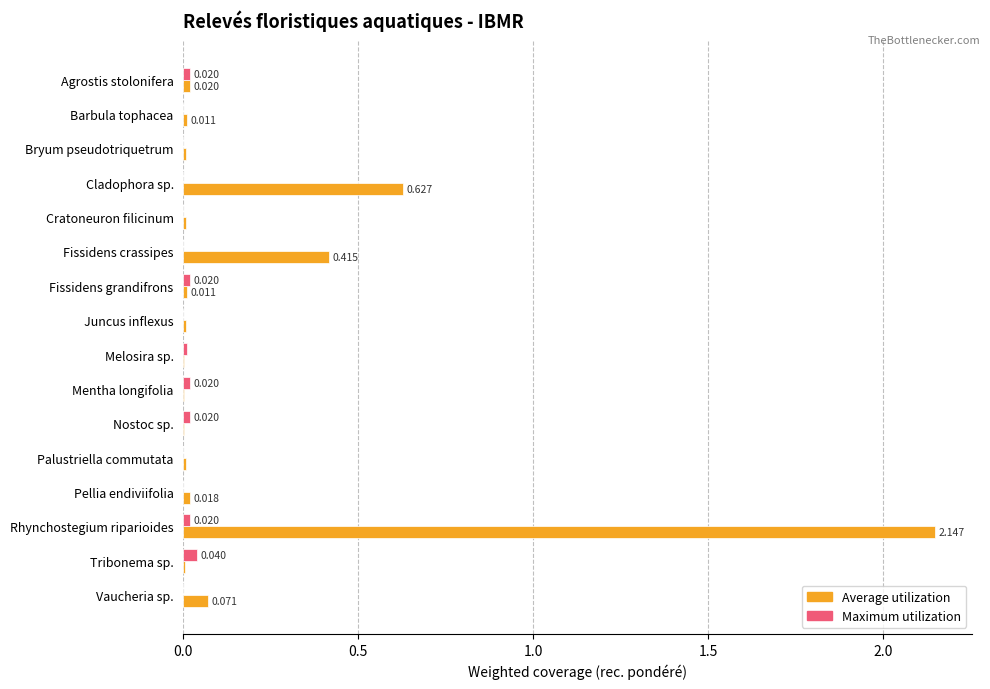

Between Bryum pseudotriquetrum and Rhynchostegium riparioides, which series saw the biggest shift?

Average utilization